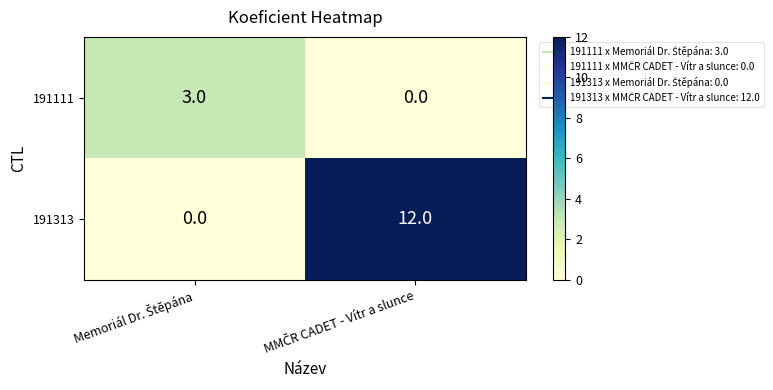

Rank the series by their maximum value, from highest to lowest.

191313, 191111